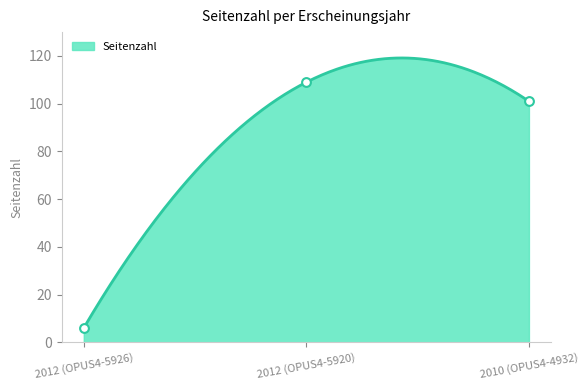

What is the change in value from 2012 (OPUS4-5926) to 2010 (OPUS4-4932)?

+95